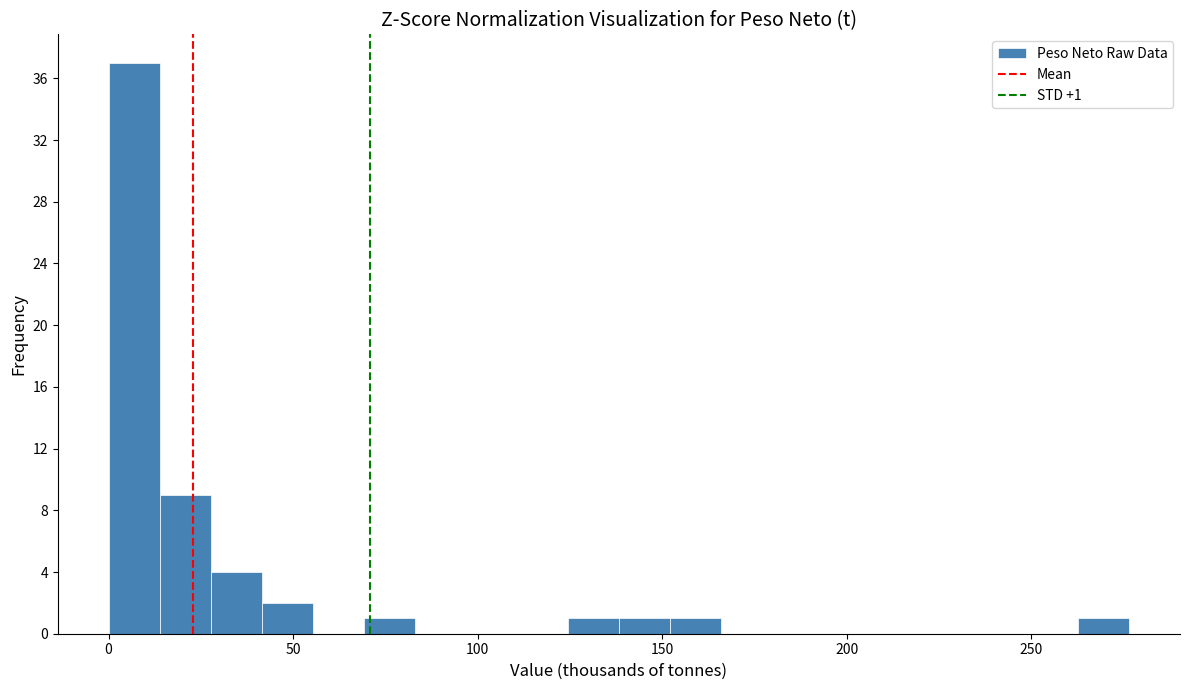

Around what value on the x-axis is the tallest bar? Give the approximate position of its centre, as read against the axis.

5